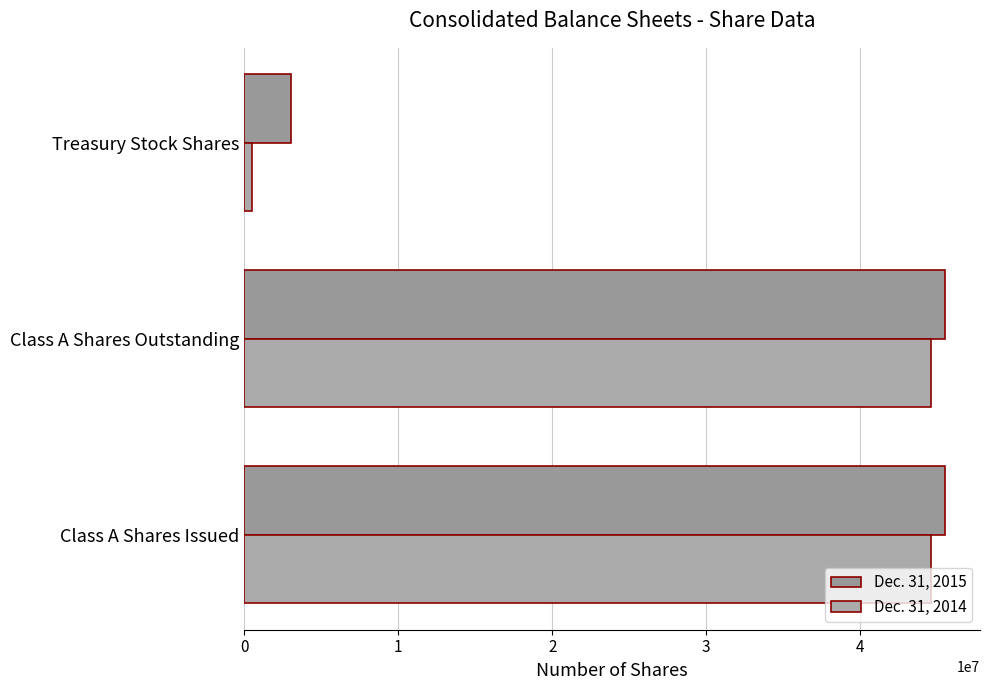

List the series in order of their peak value, highest first.

Dec. 31, 2015, Dec. 31, 2014